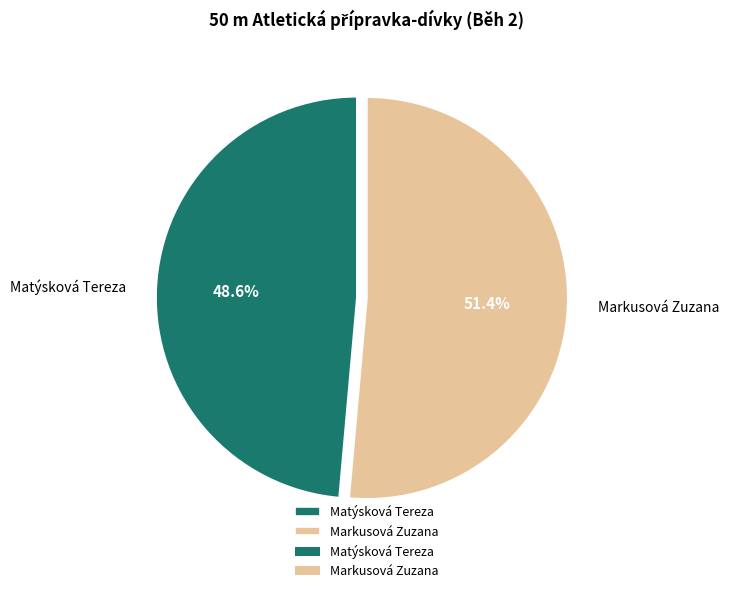

How many segments does this pie chart have?

2